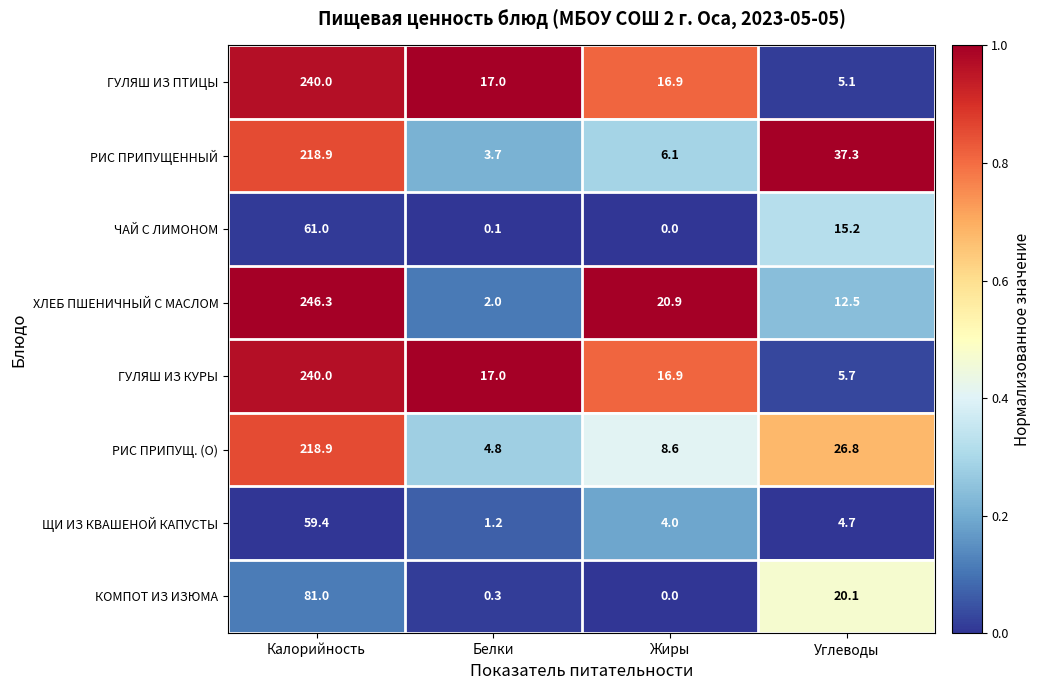

Is it true that РИС ПРИПУЩЕННЫЙ equals 319.8 at Калорийность?

False